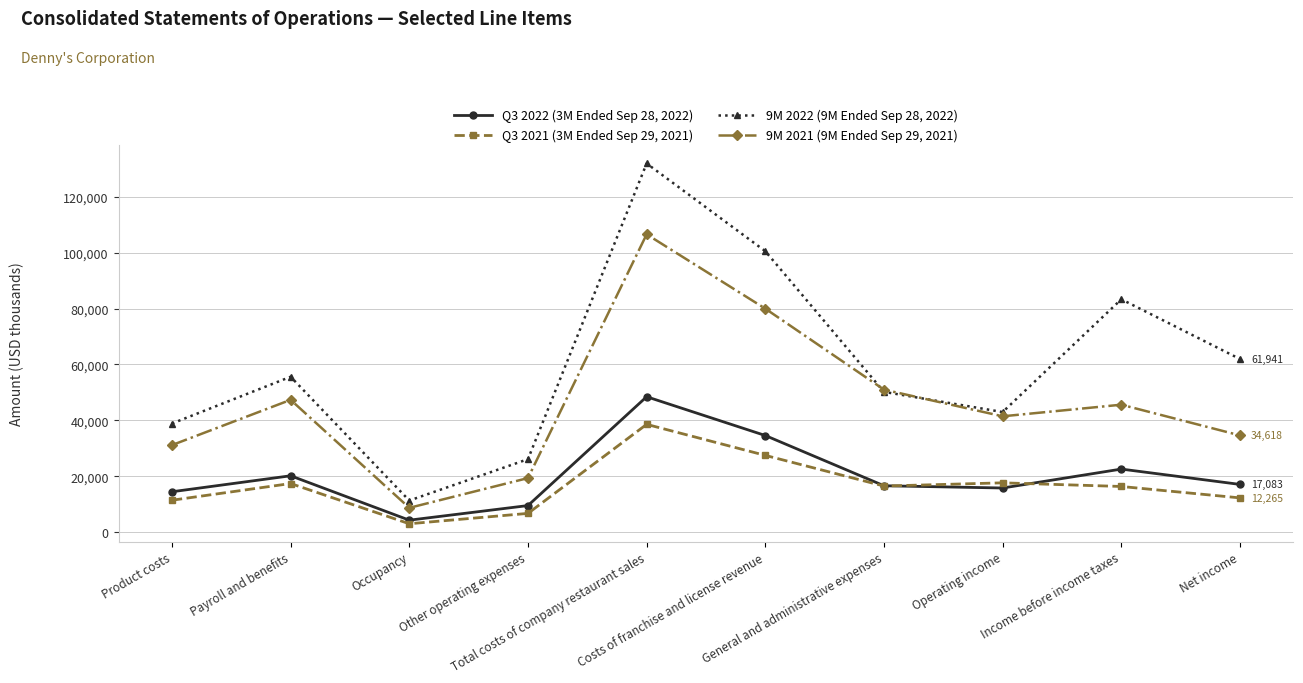

Where is 9M 2022 (9M Ended Sep 28, 2022) nearest to the value 71610?

Net income